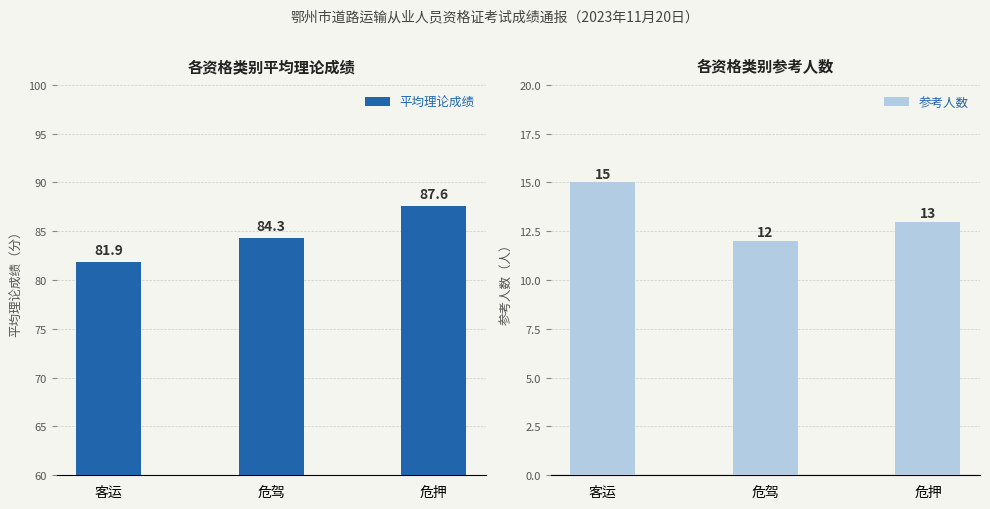

What is the spread (max minus min) of values at 危驾?

72.3